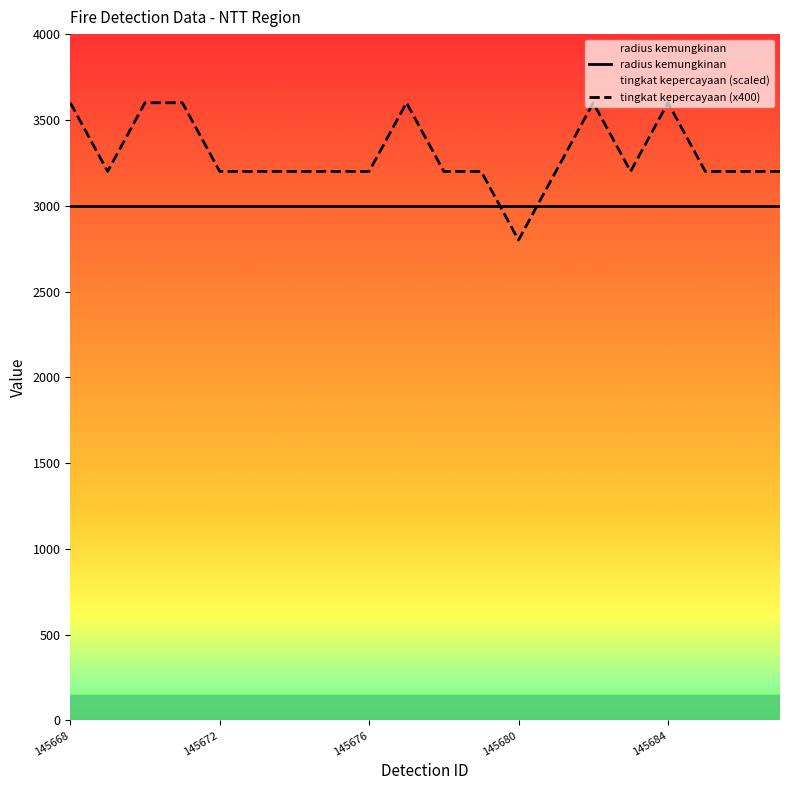

The value at 145685 is 1845. True or false?

False